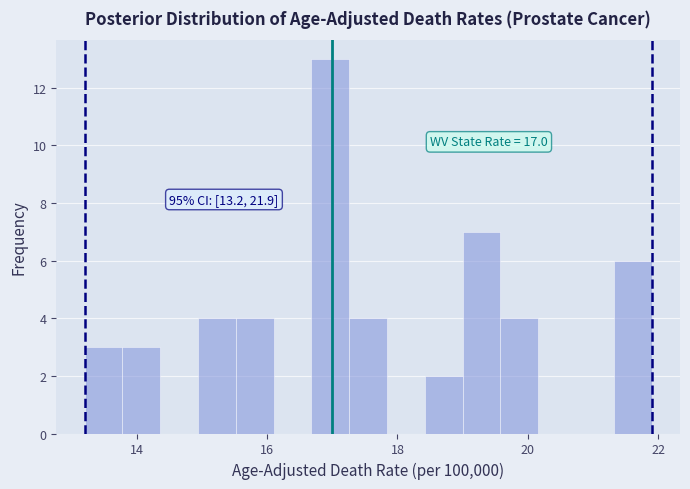

Read against the x-axis, roughly where is the centre of the tallest bar?

17.0